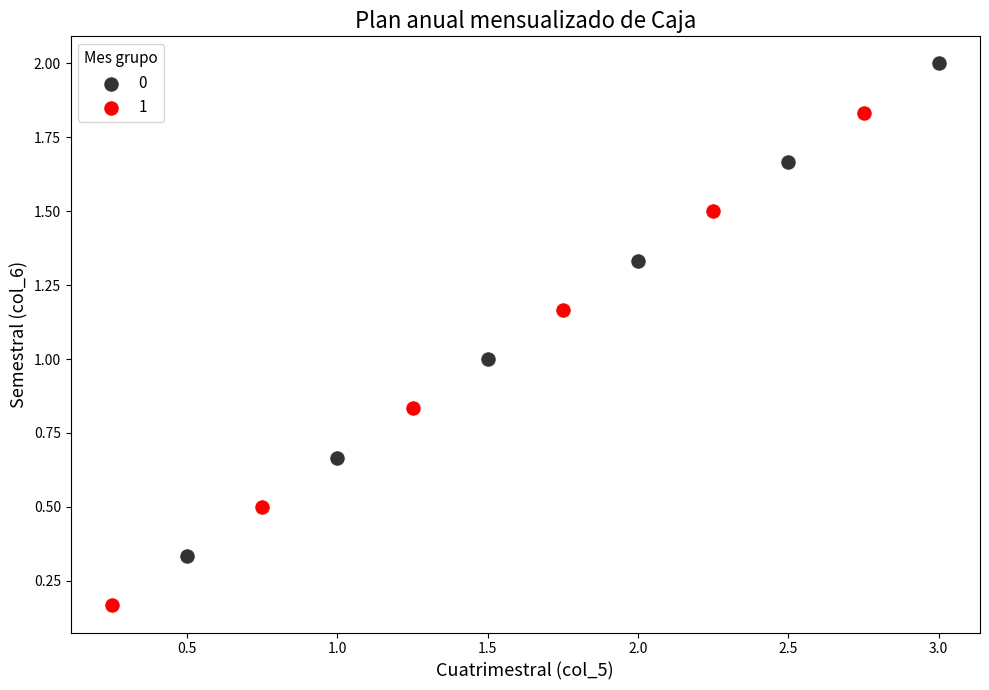

Which series contains the lowest Y value?

1